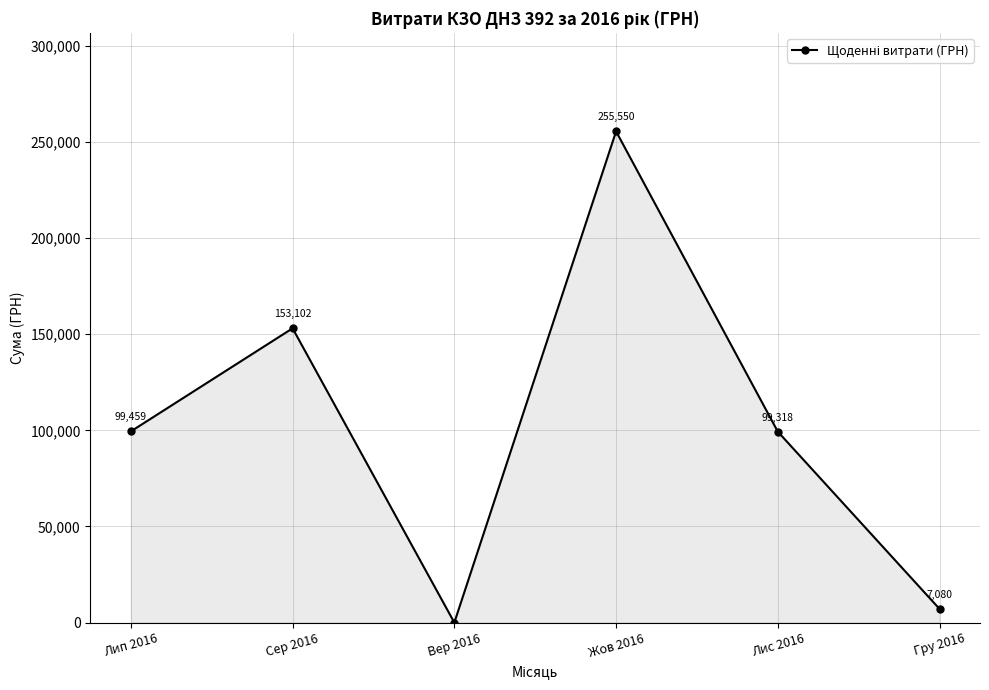

Does the chart have visible grid lines?

Yes